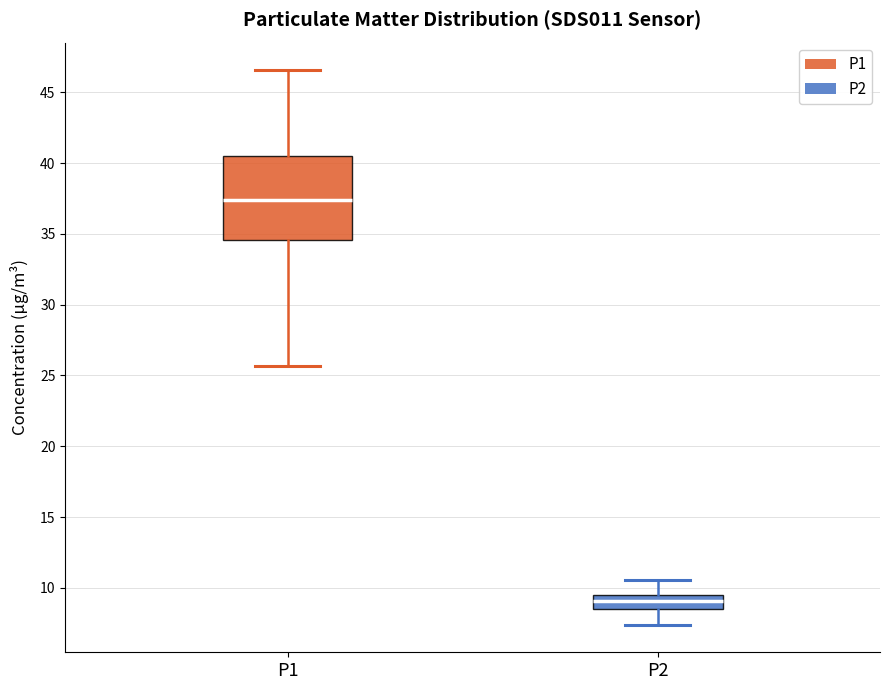

Which box has the lowest median line?

P2